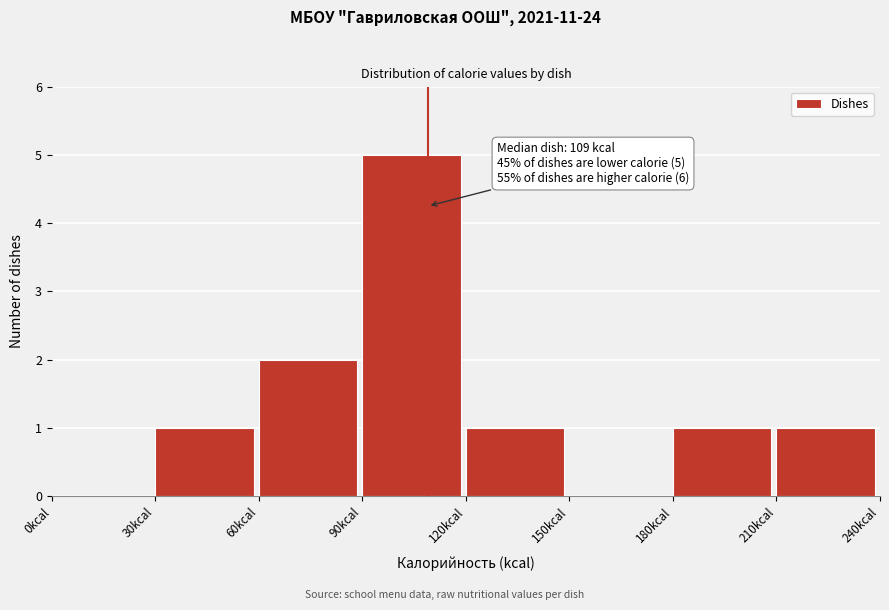

Over which range of the x-axis is the bar tallest?

90 to 120